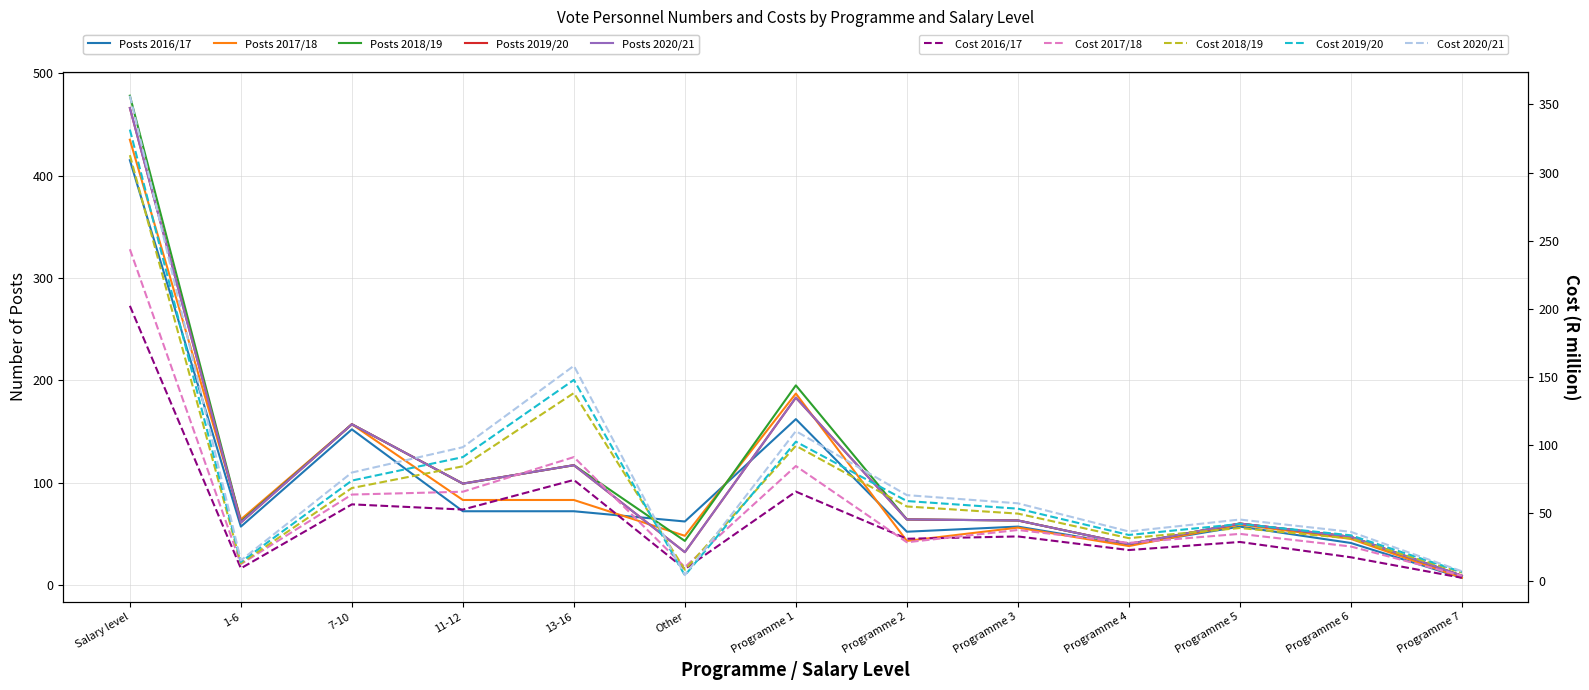

What is the difference between the maximum and minimum values in the Number 2019/20 series?

457